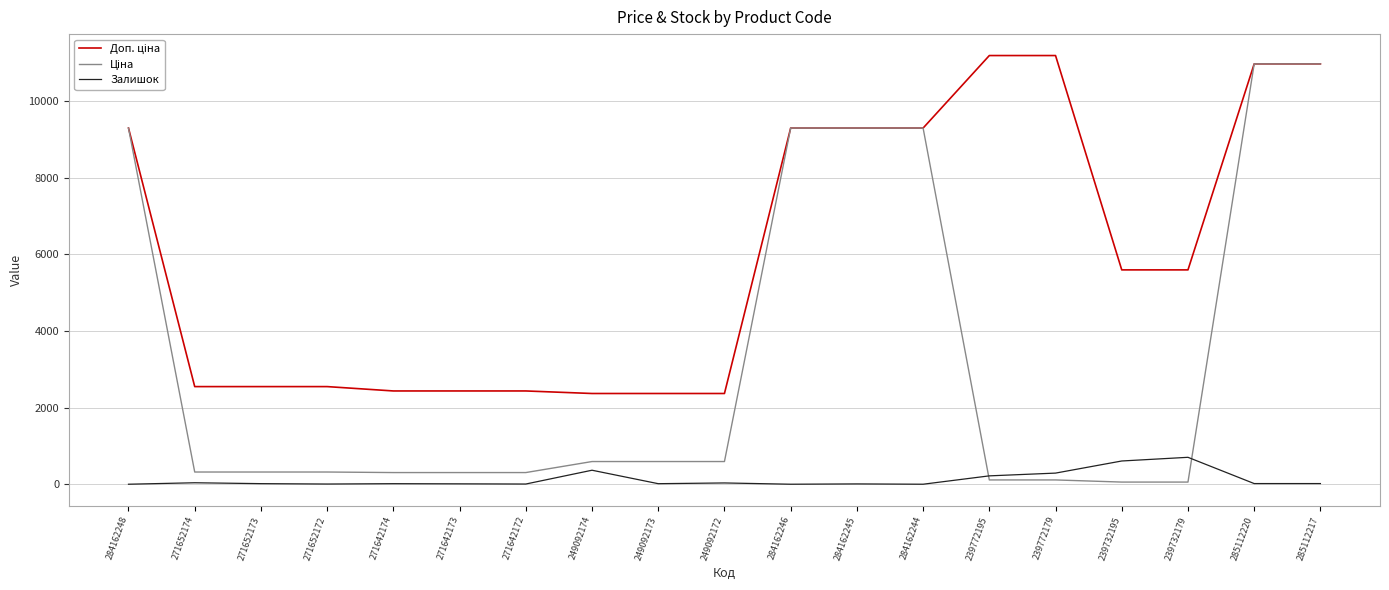

Is the value of Залишок at 284162246 greater than the value of Доп. ціна at 249092174?

No